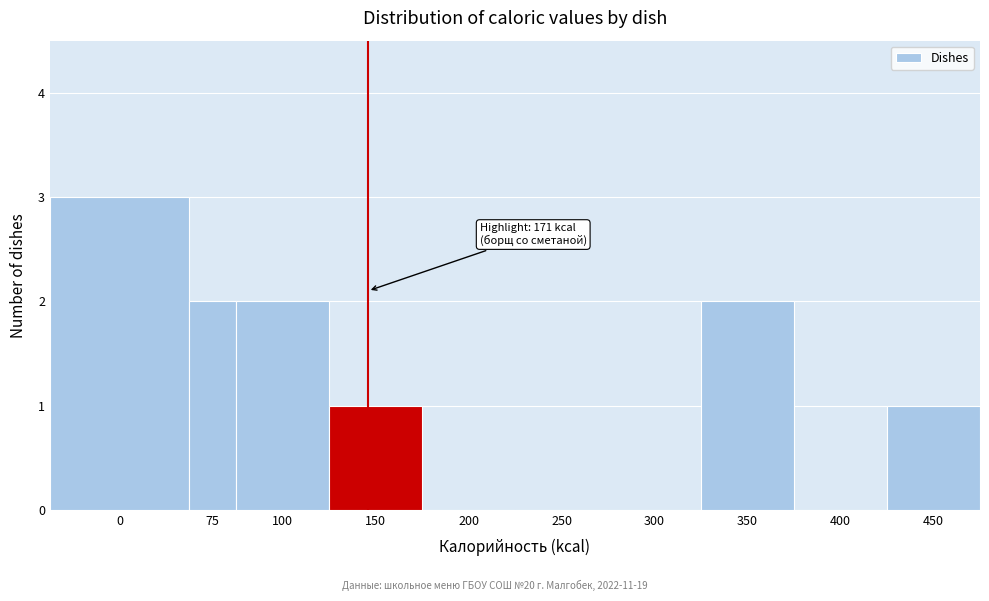

Reading left to right, transcribe all the data shown in this chart.

0=3	75=2	100=2	150=1	200=0	250=0	300=0	350=2	400=0	450=1